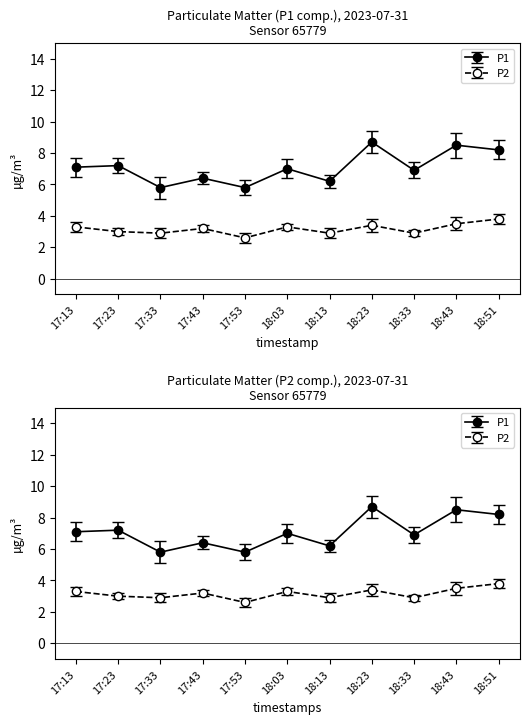

True or false: P1 and P2 intersect in this chart.

False